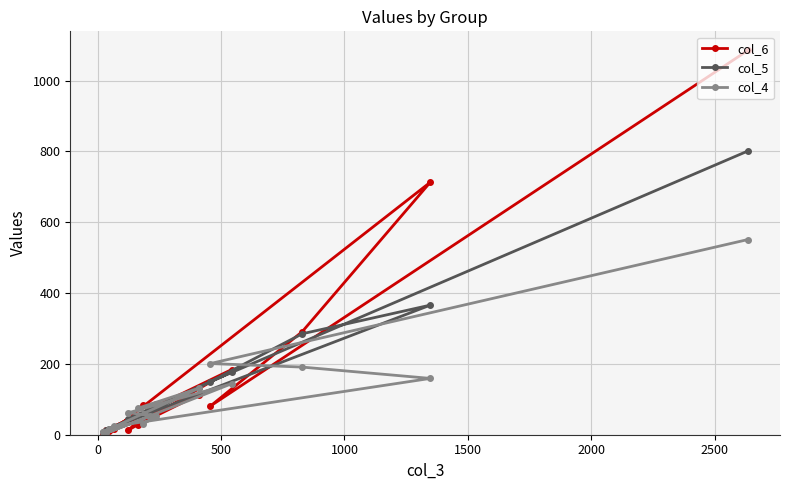

Rank the series by their maximum value, from lowest to highest.

col_4, col_5, col_6